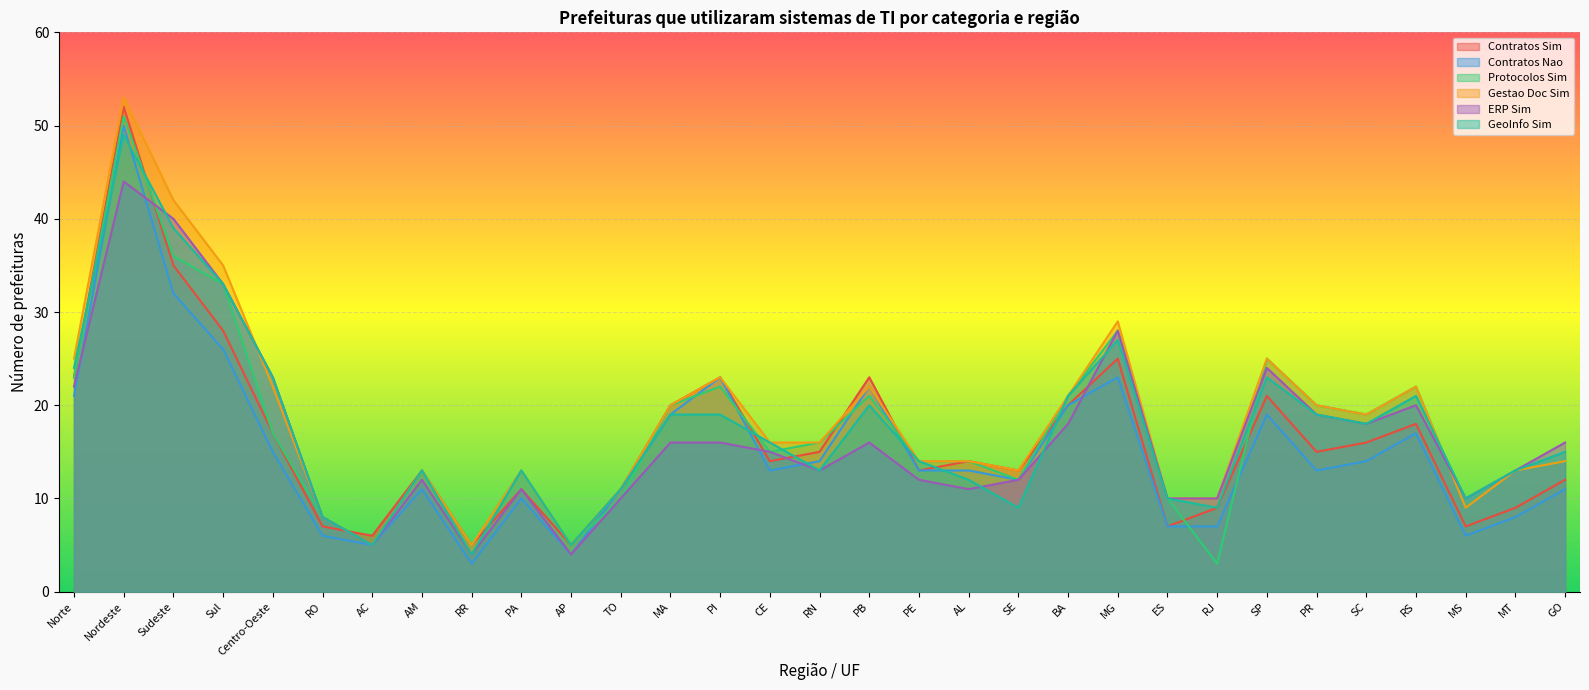

At which category does Contratos Sim reach its first local valley?

AC